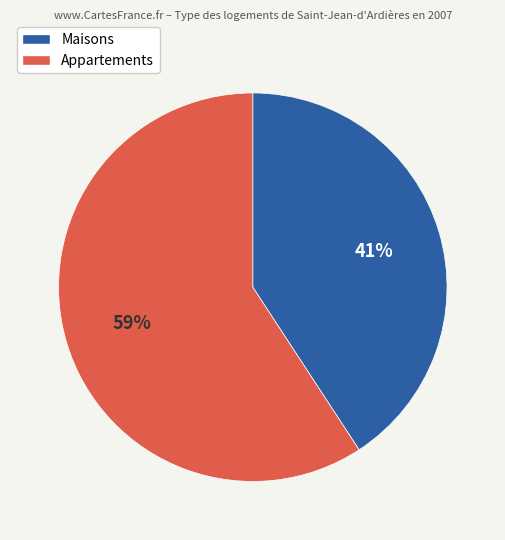

Does any single category account for the majority?

Yes